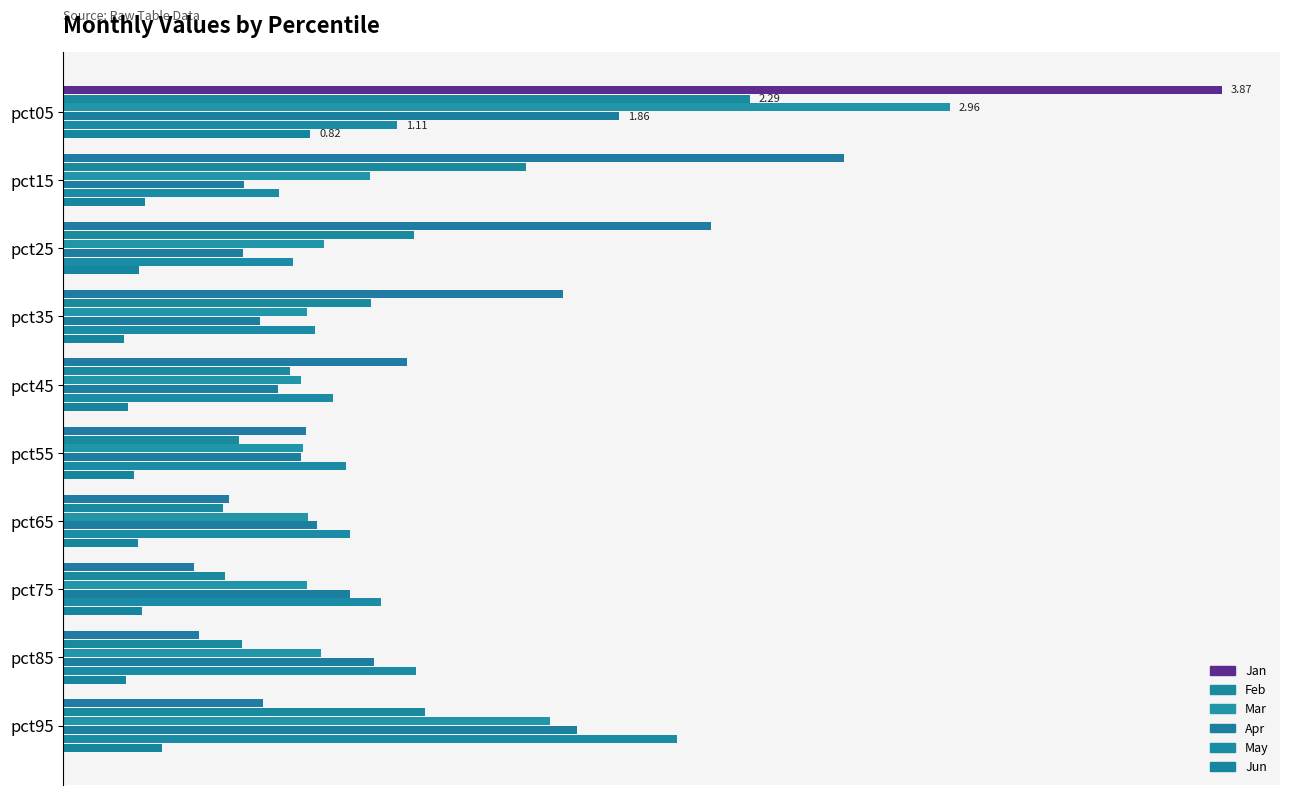

At how many categories does at least one series exceed 2?

4